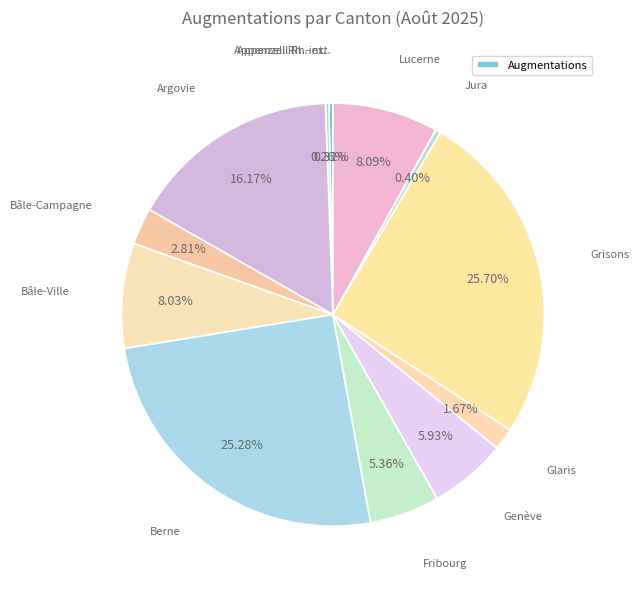

How many segments does this pie chart have?

12